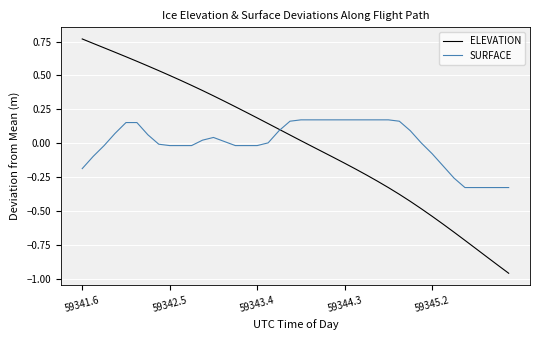

List the series in order of their peak value, highest first.

ELEVATION, SURFACE